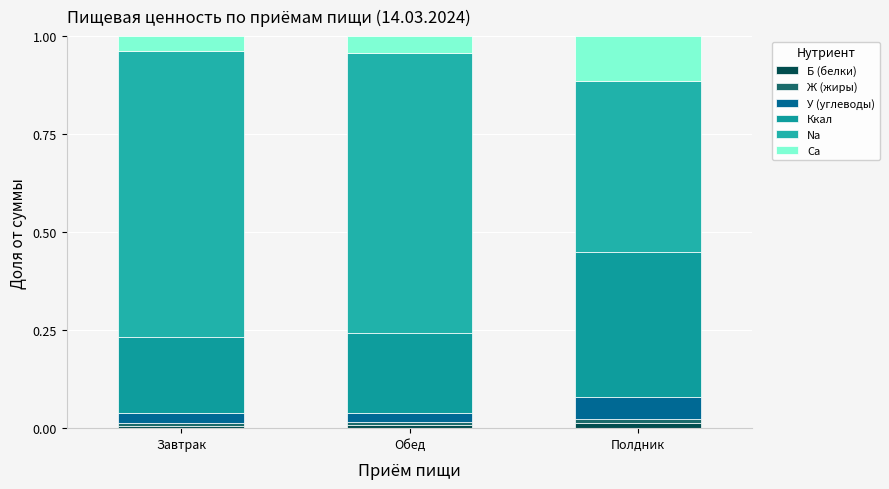

What are all the series names shown in the legend?

Б (белки), Ж (жиры), У (углеводы), Ккал, Na, Ca